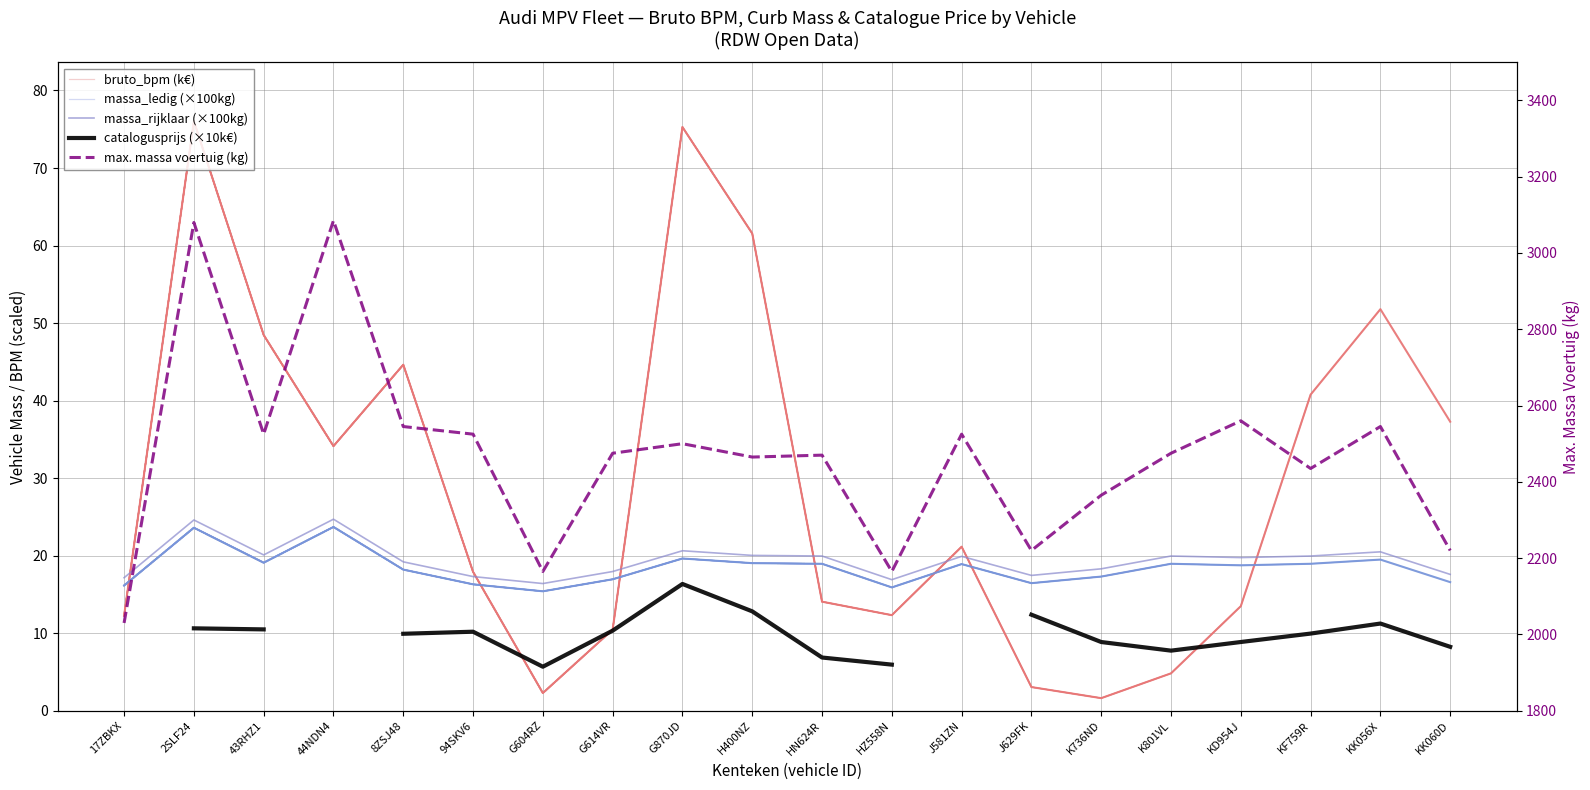

What value does the massa_ledig (×100kg) series have at 8ZSJ48?

18.2